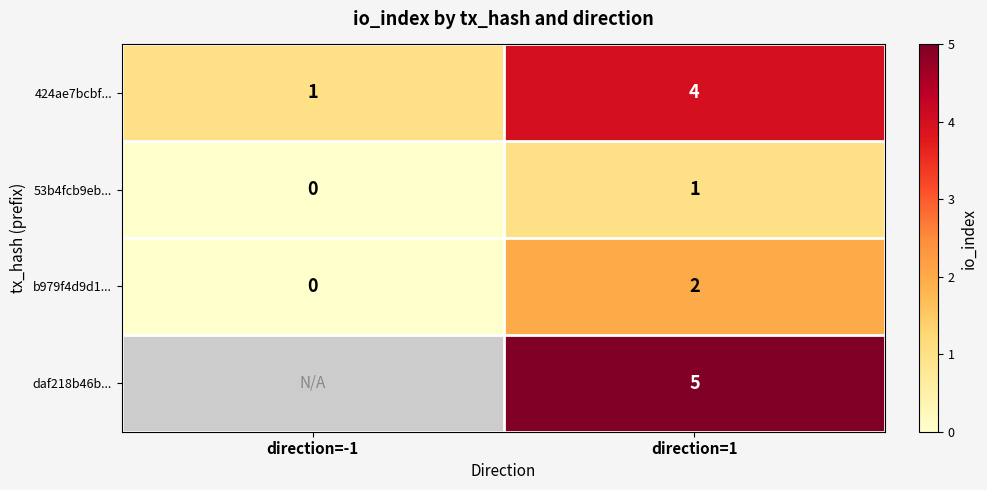

At which category is the sum across all series the highest?

direction=1